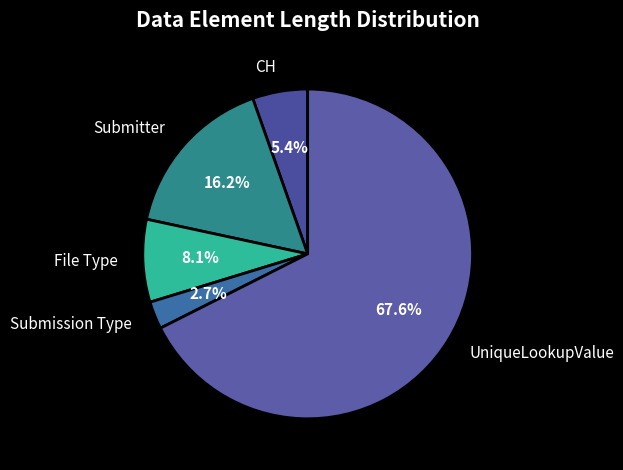

What is the total percentage of File Type and Submitter?

24.3%